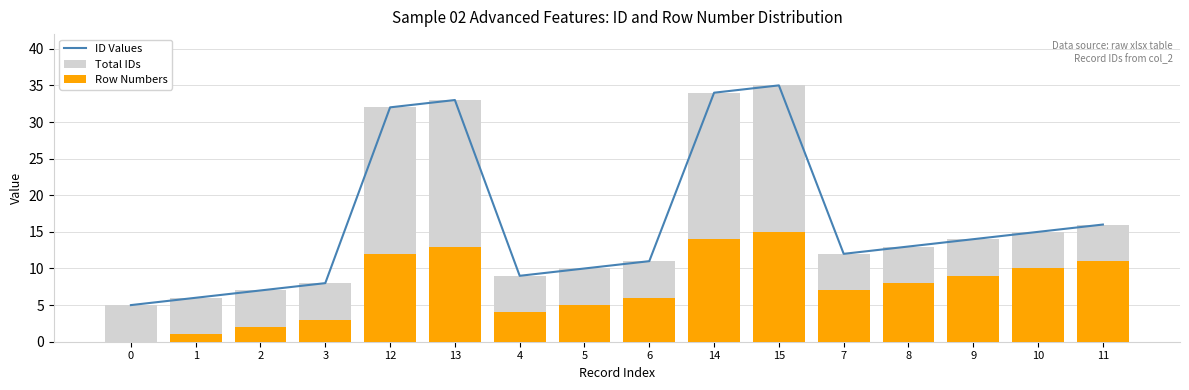

Which series has the widest spread of values?

ID Values